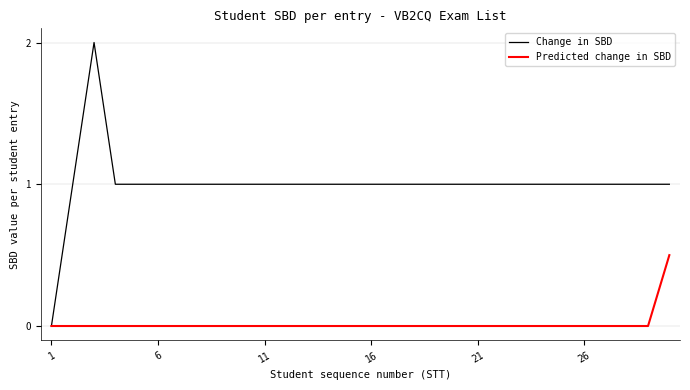

Which series has the largest range (max minus min)?

Change in SBD